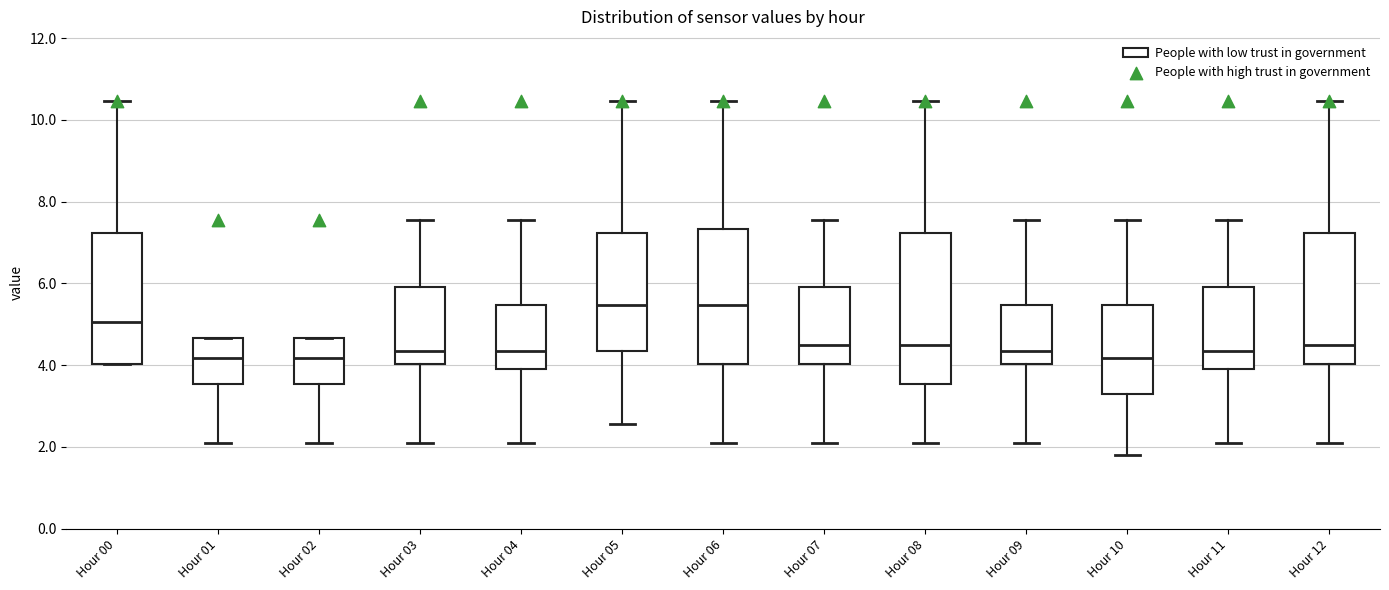

Reading left to right, transcribe this box plot: for each box, give where its median line is, the range the box spans, and where its two whiskers end, as read against the y-axis. The values are not printed on the chart, so give them approximately, as read against the axis.

Hour 00: median 5.0, box 4.0 to 7.2, whiskers 4.0 to 10.4
Hour 01: median 4.2, box 3.6 to 4.6, whiskers 2.0 to 4.6
Hour 02: median 4.2, box 3.6 to 4.6, whiskers 2.0 to 4.6
Hour 03: median 4.4, box 4.0 to 6.0, whiskers 2.0 to 7.6
Hour 04: median 4.4, box 4.0 to 5.4, whiskers 2.0 to 7.6
Hour 05: median 5.4, box 4.4 to 7.2, whiskers 2.6 to 10.4
Hour 06: median 5.4, box 4.0 to 7.4, whiskers 2.0 to 10.4
Hour 07: median 4.6, box 4.0 to 6.0, whiskers 2.0 to 7.6
Hour 08: median 4.6, box 3.6 to 7.2, whiskers 2.0 to 10.4
Hour 09: median 4.4, box 4.0 to 5.4, whiskers 2.0 to 7.6
Hour 10: median 4.2, box 3.2 to 5.4, whiskers 1.8 to 7.6
Hour 11: median 4.4, box 4.0 to 6.0, whiskers 2.0 to 7.6
Hour 12: median 4.6, box 4.0 to 7.2, whiskers 2.0 to 10.4